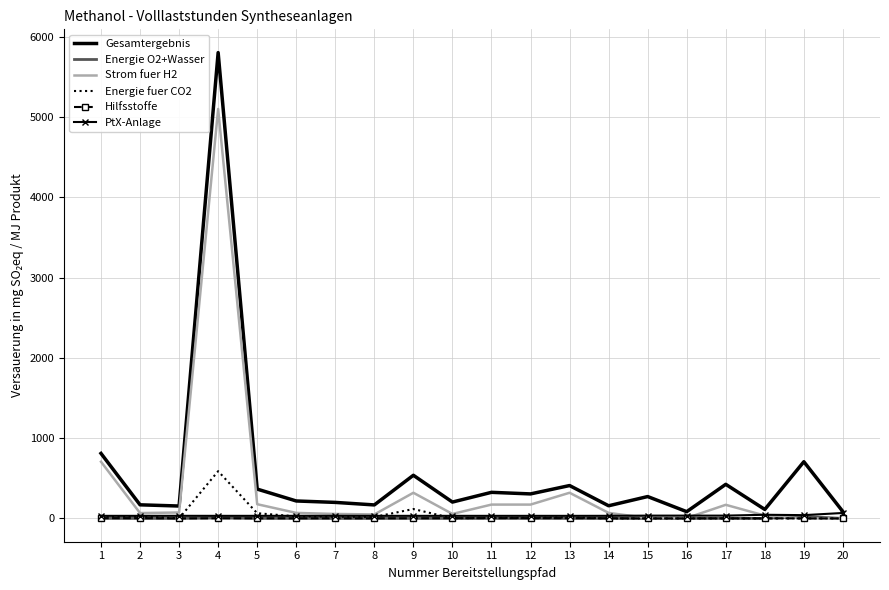

At how many categories does at least one series exceed 5421?

1